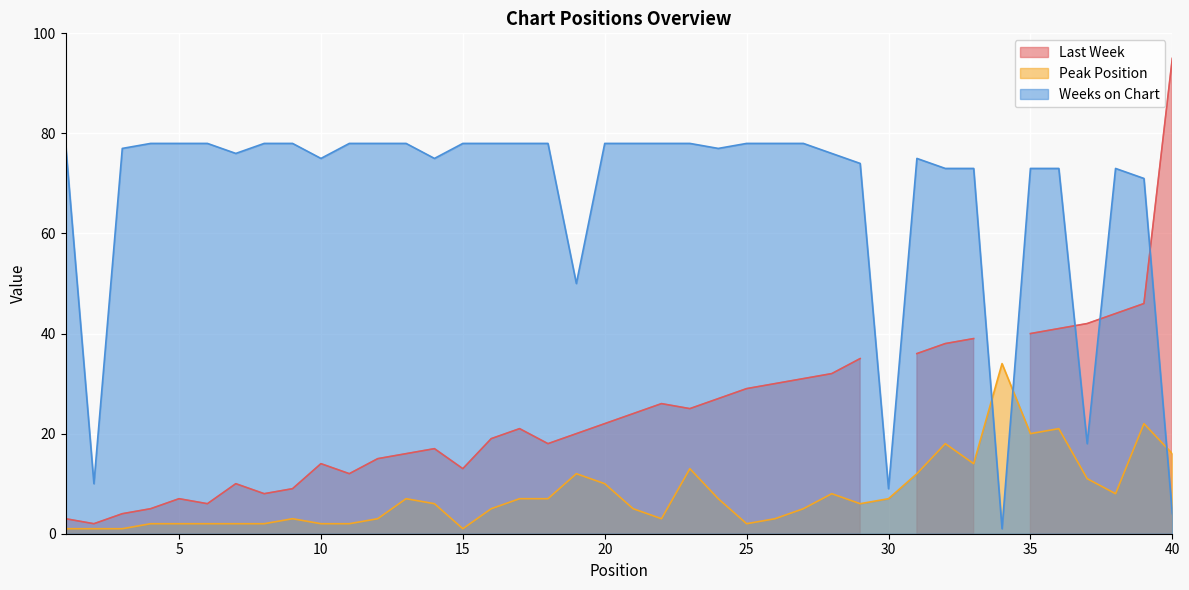

True or false: Peak Position and Weeks on Chart intersect in this chart.

True